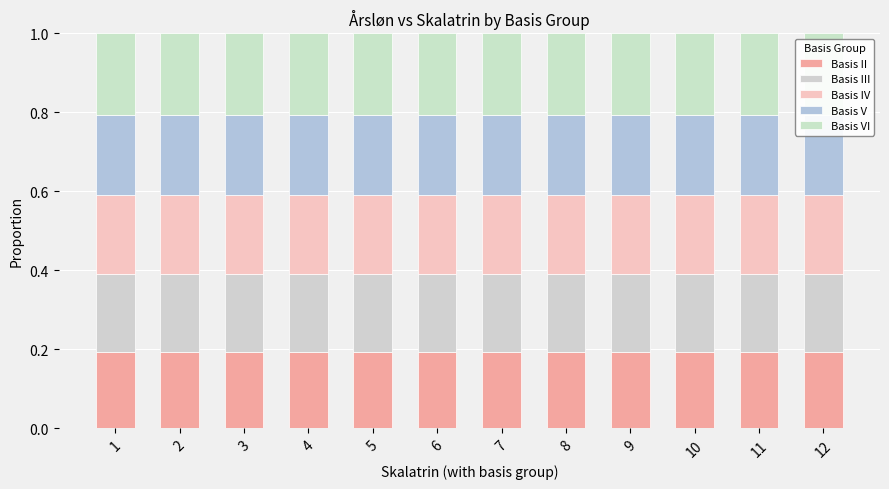

What is the minimum value shown in the chart?

0.2